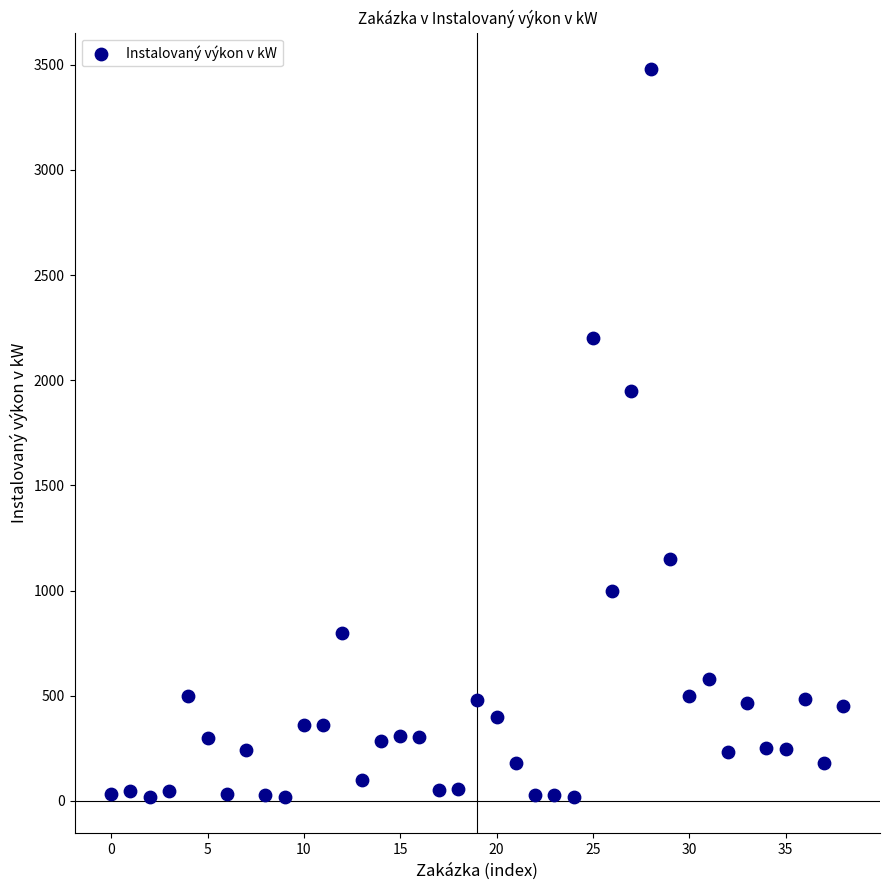

What Y value in the scatter plot is closest to 1749?

1950.0